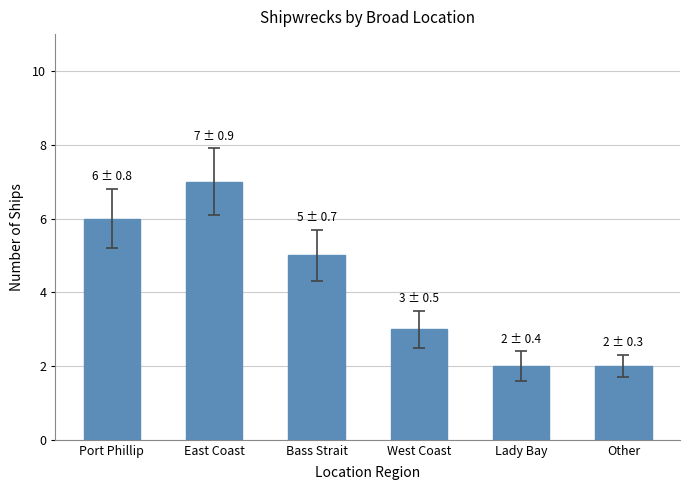

The chart shows a value of 5 at East Coast. True or false?

False